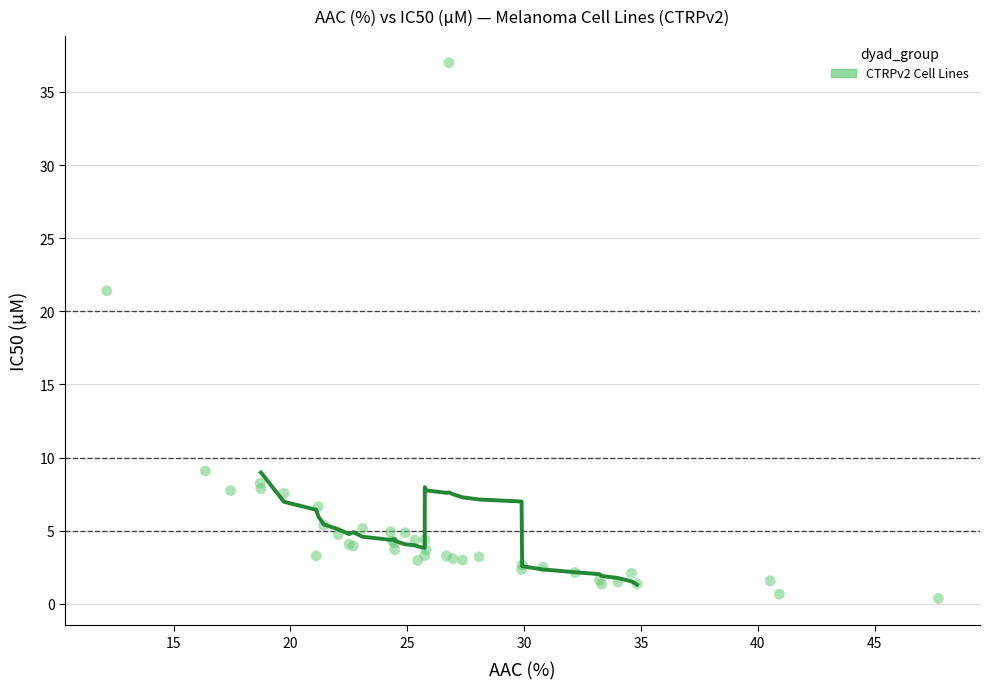

What Y value in the scatter plot is closest to 18?

21.4